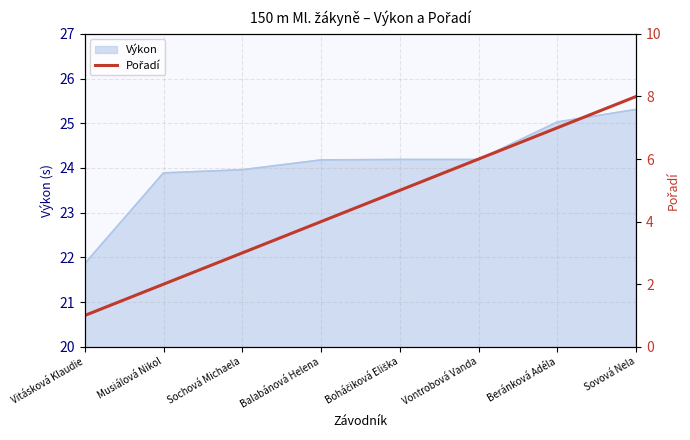

List the labels in order of value, smallest first.

Vitásková Klaudie, Musiálová Nikol, Sochová Michaela, Balabánová Helena, Boháčiková Eliška, Vontrobová Vanda, Beránková Adéla, Sovová Nela